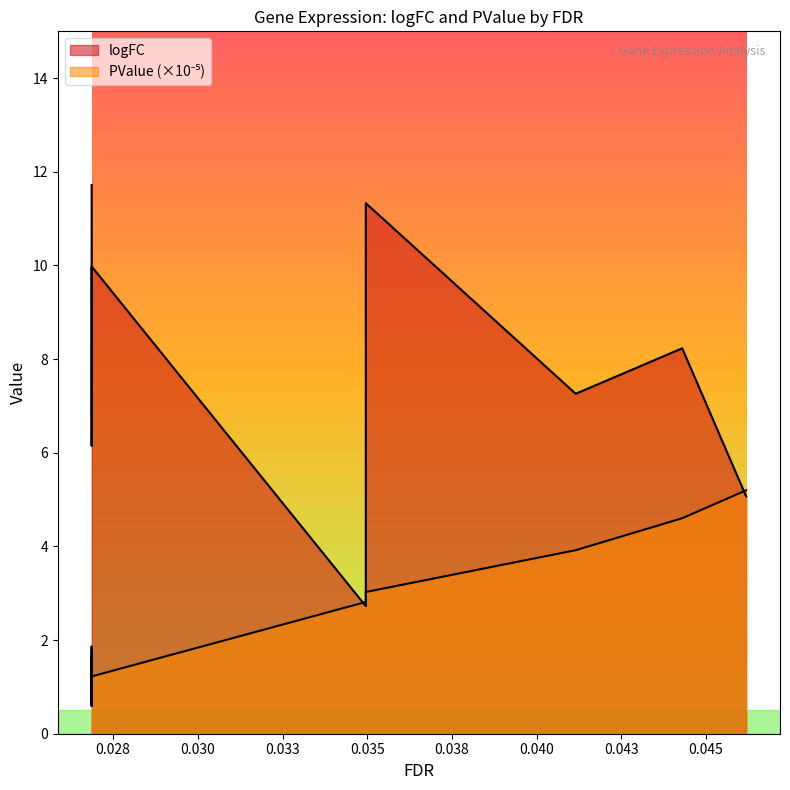

What is the sum of all logFC values?

104.5